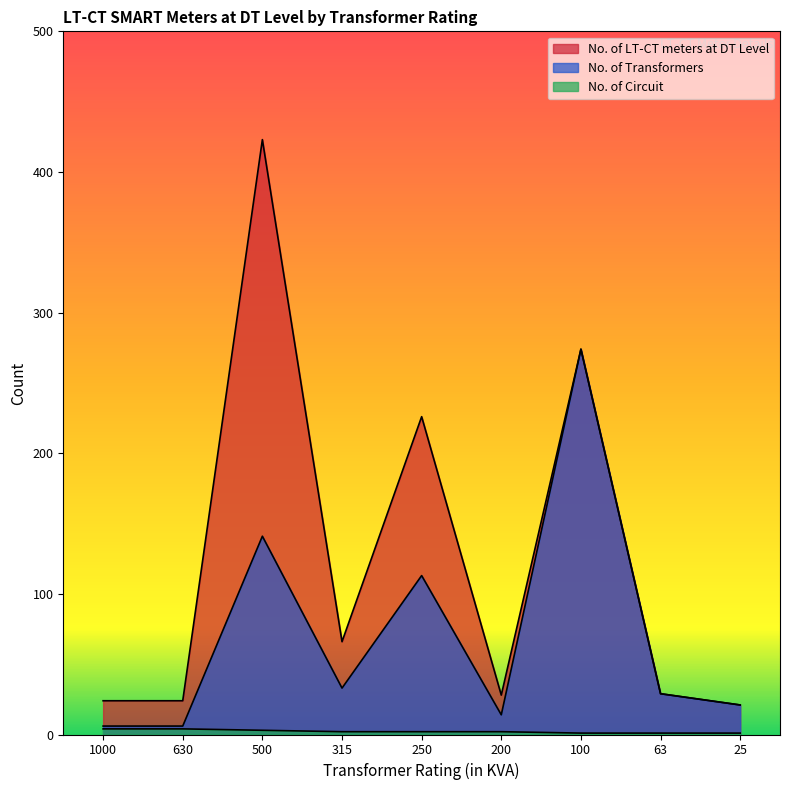

What is the total value across all series at 630?

34